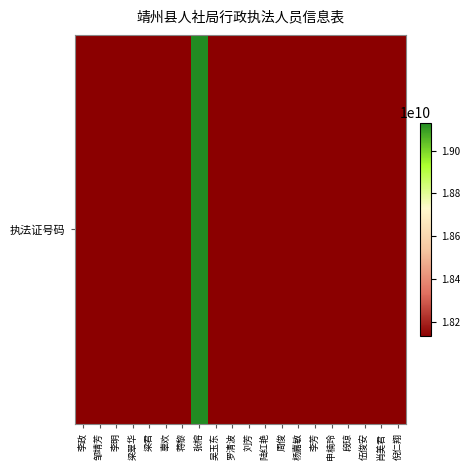

Reading left to right, extract all data points from this chart.

李政=18131313007	邹靖芳=18131313005	李明=18131313004	梁翠华=18131313003	梁君=18131313002	辜欢=18131313006	蒋黎=18131313015	张榕=19131313017	吴玉东=18131313013	罗清波=18131313014	刘芳=18131313016	陆红艳=18131313012	周俊=18131313011	杨嘉敏=18131313010	李芳=18131313009	申楠玲=18131313008	段琼=18131313018	伍俊安=18131313019	肖美君=18131313020	倪仁翔=18131313021